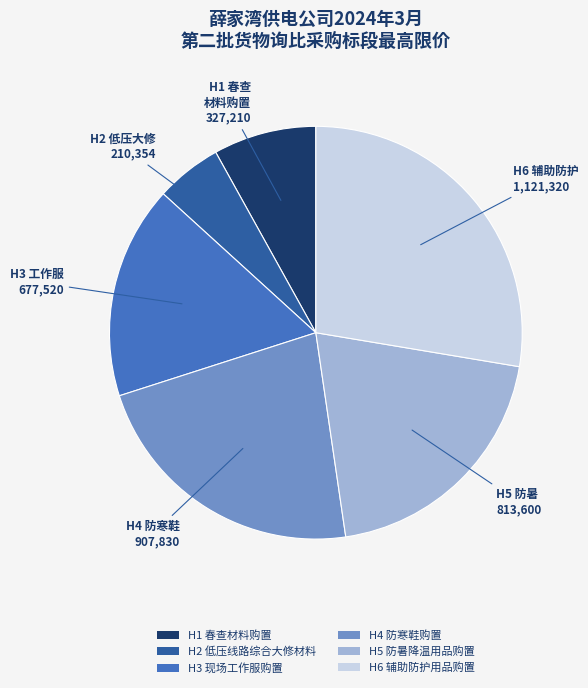

Combined, do H5 防暑降温用品购置 and H6 辅助防护用品购置 account for over 50%?

No